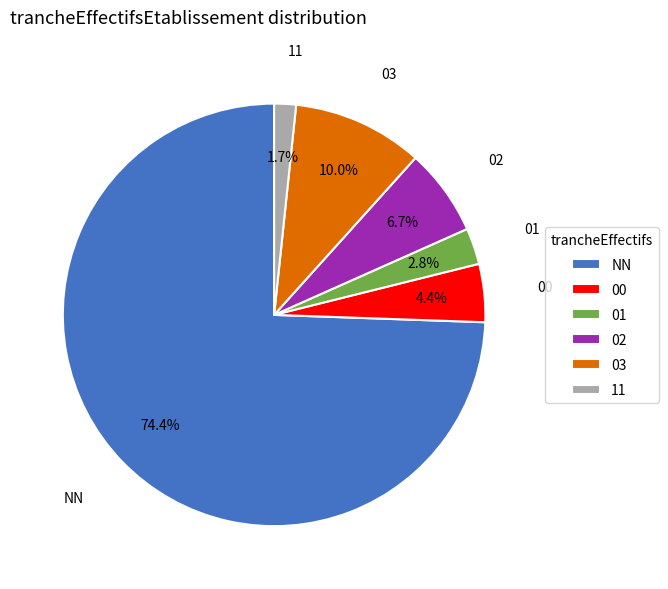

Does NN account for over 50% of the chart?

Yes